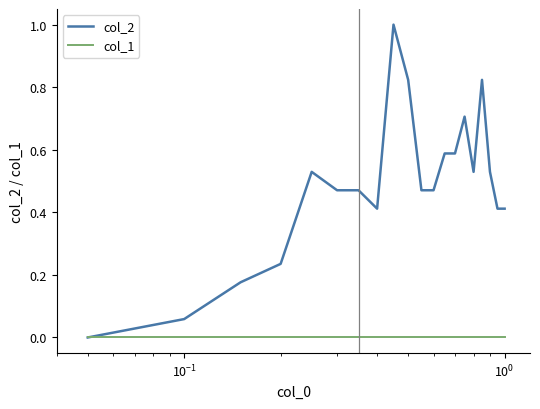

Which series has the largest range (max minus min)?

col_2